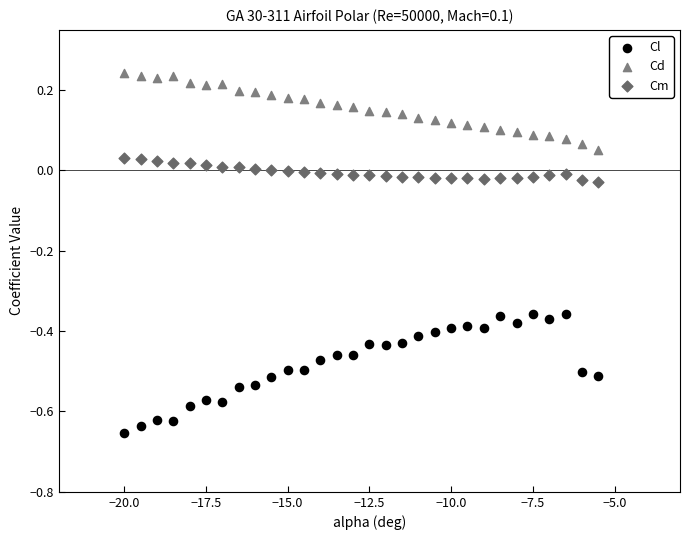

Which series contains the lowest Y value?

Cl